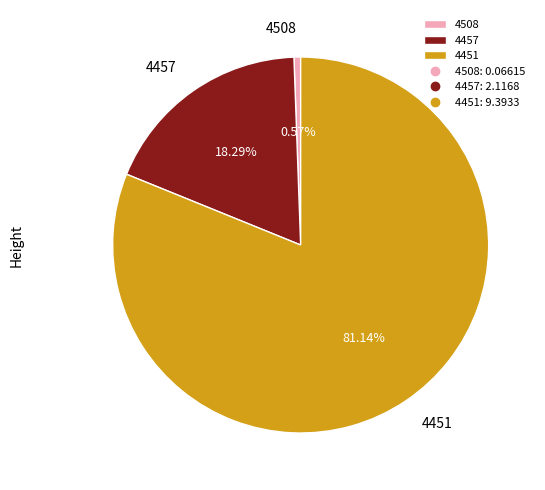

Is 4451 the majority of the pie?

Yes